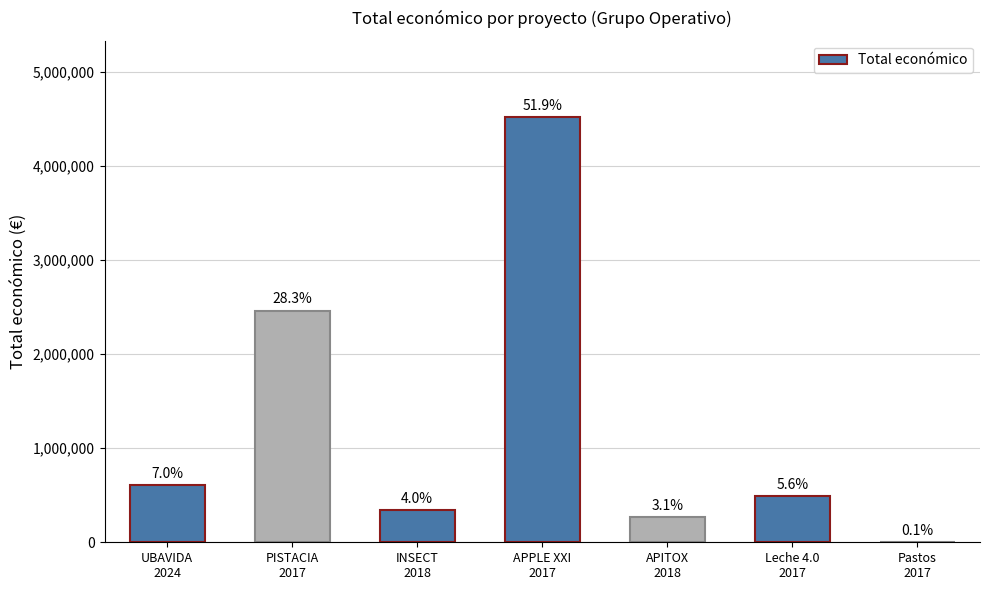

What is the label of the 7th bar from the right?

UBAVIDA
2024